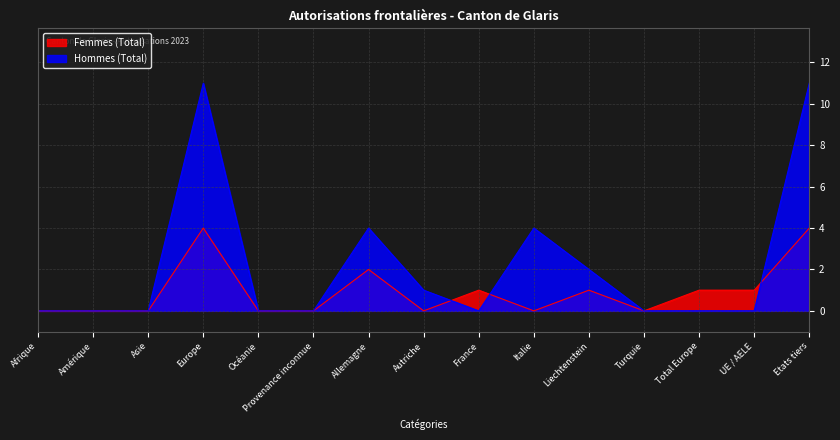

What is the difference between the maximum and minimum values in the Femmes (Total) series?

4